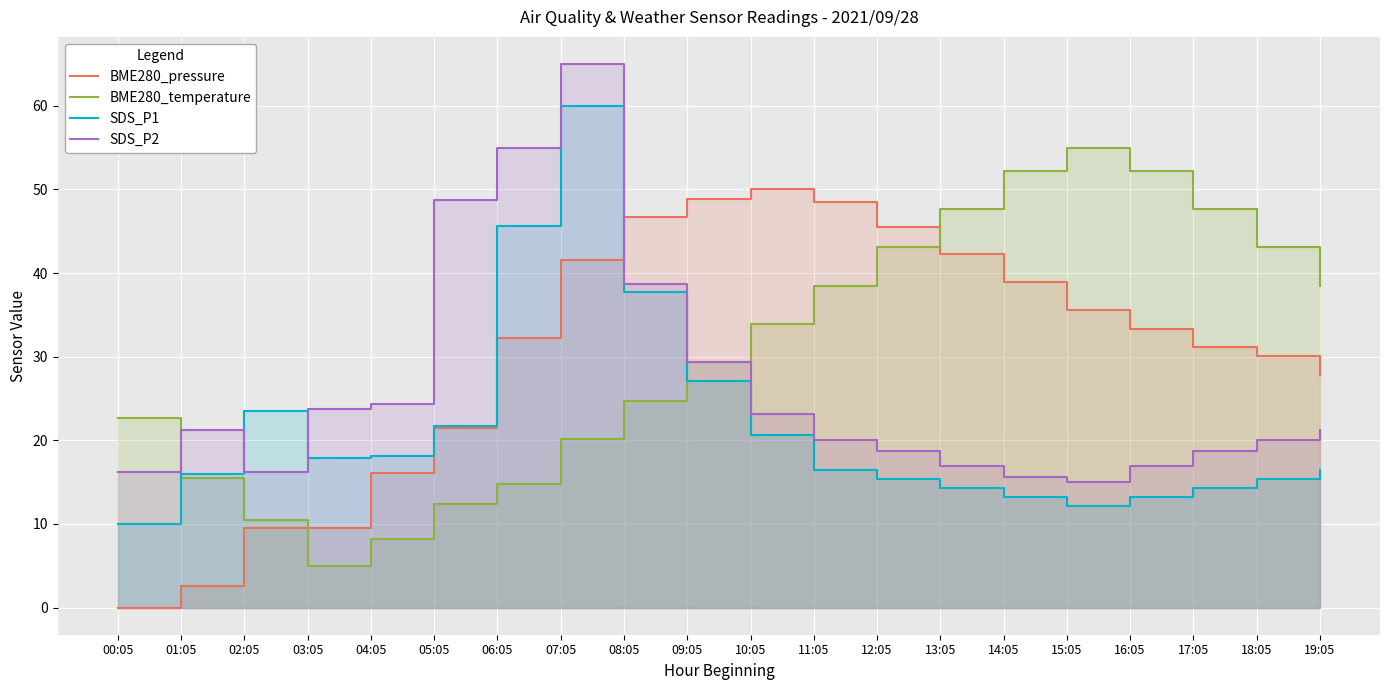

What is the label of the 15th point from the right?

05:05